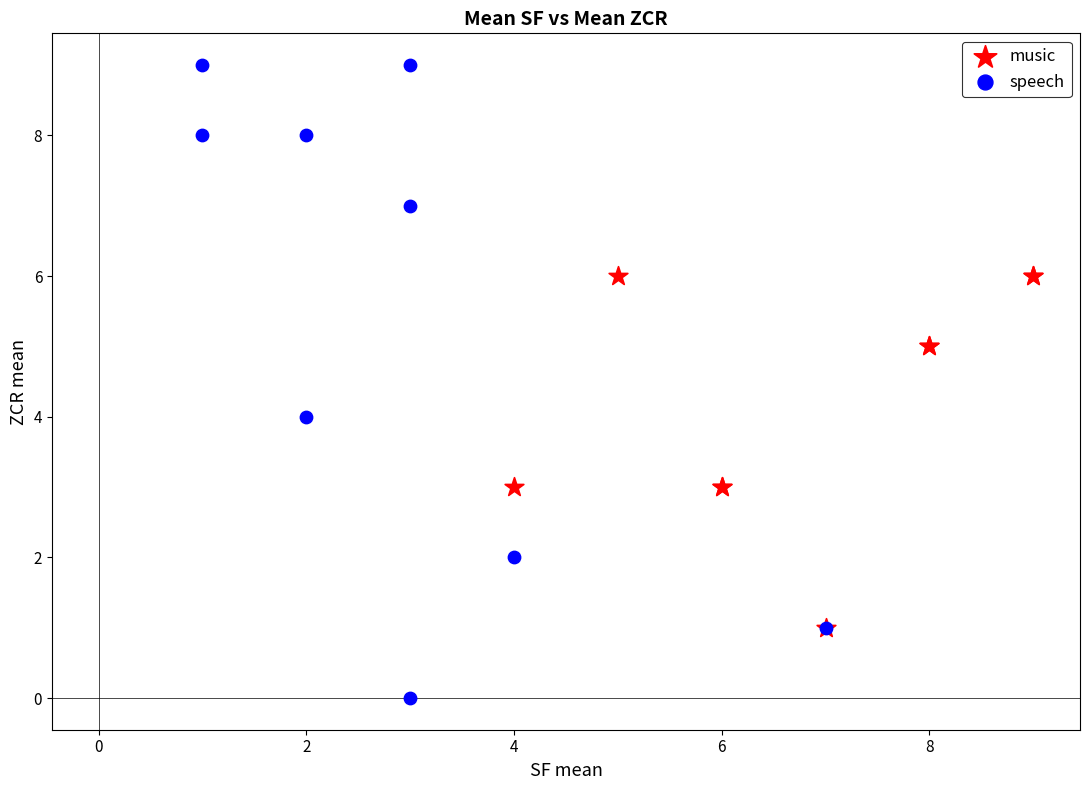

Which series contains the highest Y value?

speech